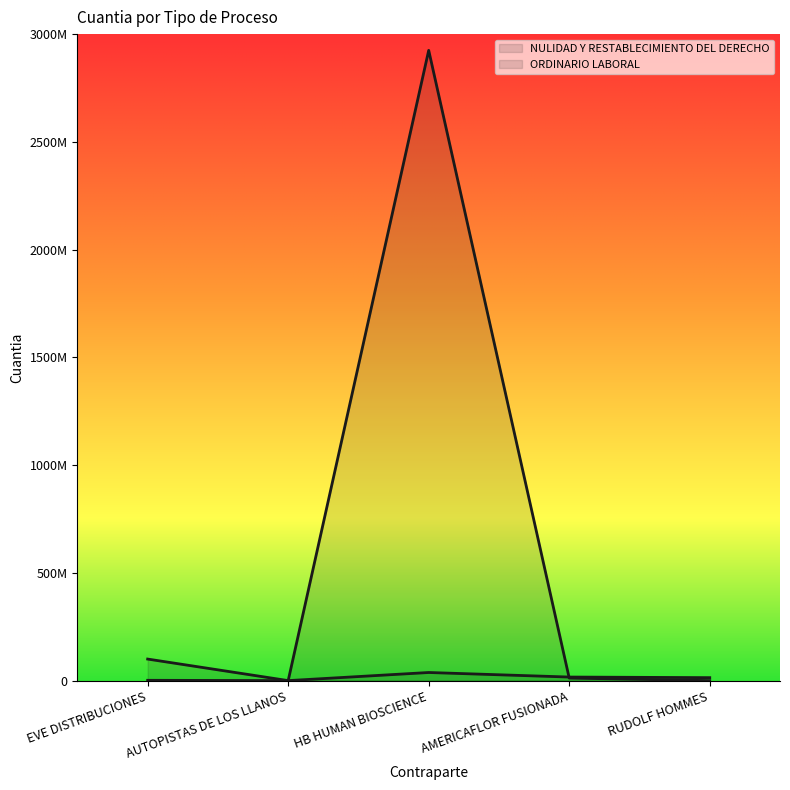

Where is the first local minimum for ORDINARIO LABORAL?

AUTOPISTAS DE LOS LLANOS